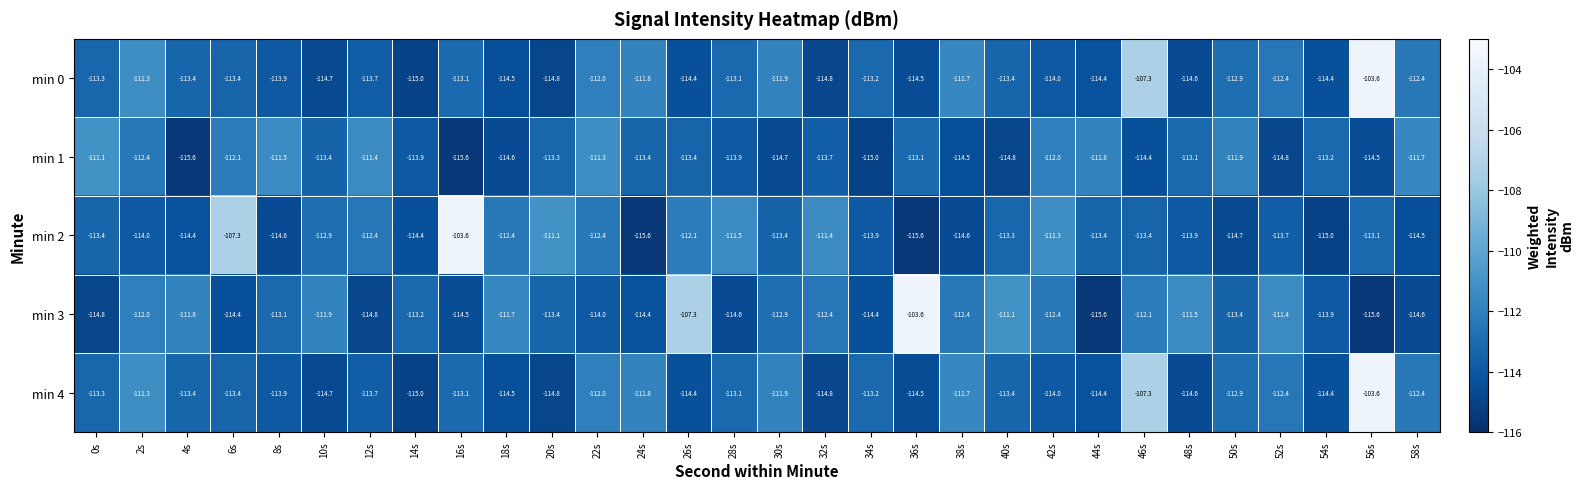

The min 0 series shows -55.6 at 2s. True or false?

False